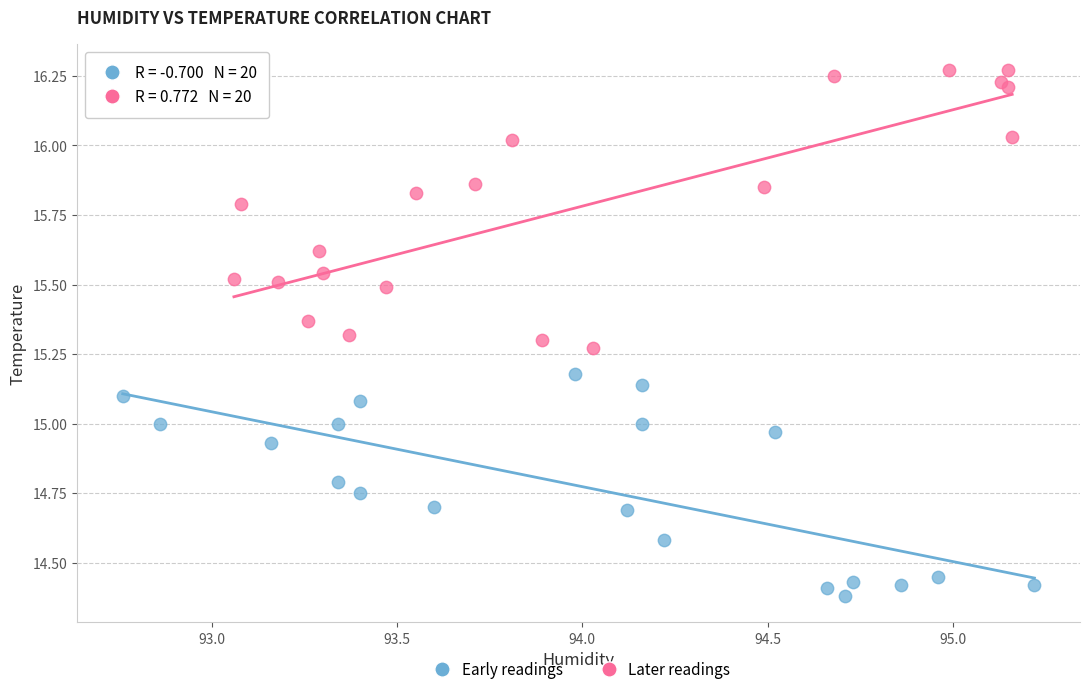

What are all the series names shown in the legend?

Early readings, Later readings